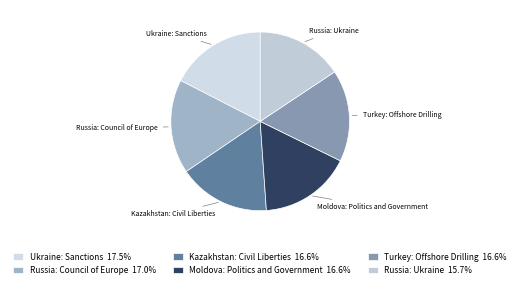

Is Ukraine: Sanctions the majority of the pie?

No